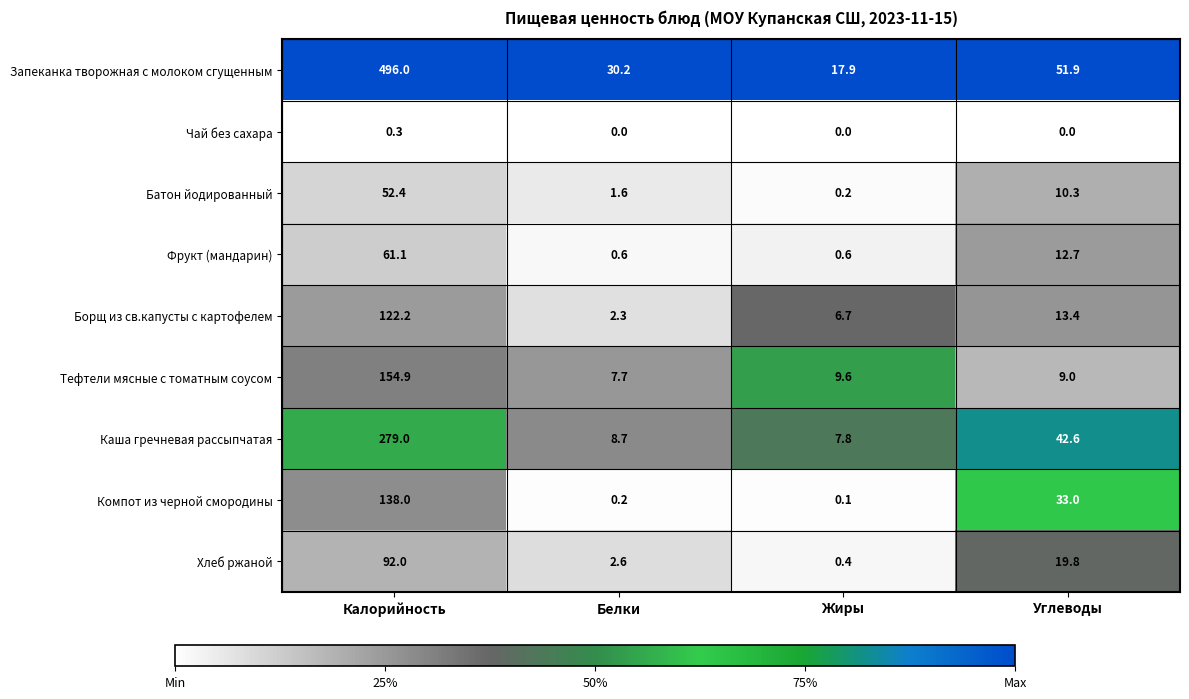

Rank the series at Калорийность from lowest to highest value.

Чай без сахара, Батон йодированный, Фрукт (мандарин), Хлеб ржаной, Борщ из св.капусты с картофелем, Компот из черной смородины, Тефтели мясные с томатным соусом, Каша гречневая рассыпчатая, Запеканка творожная с молоком сгущенным